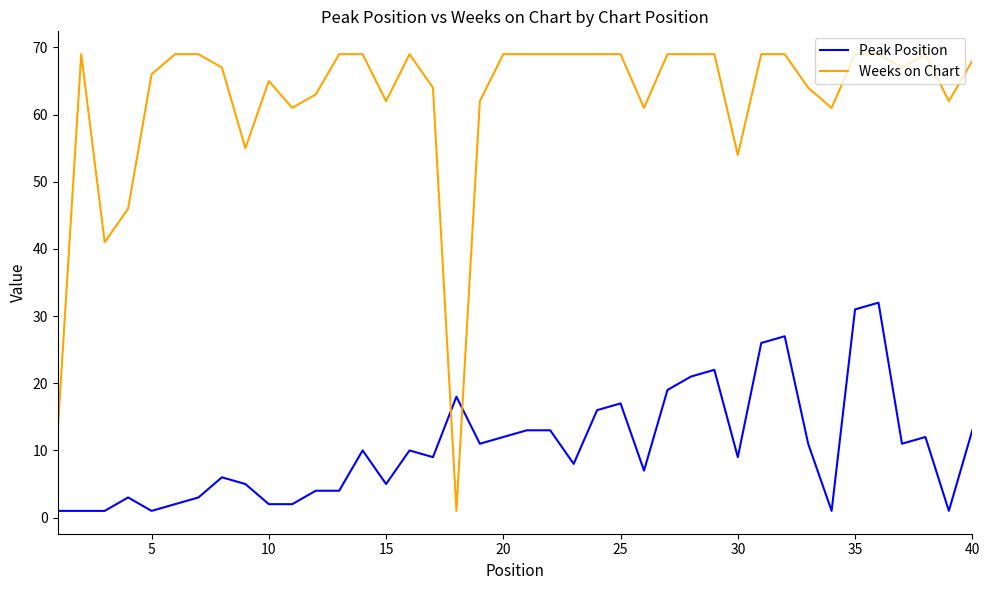

What is the average value of the Weeks on Chart series?

62